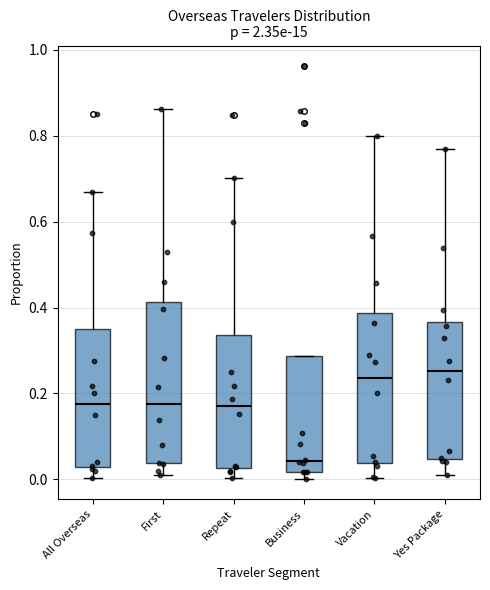

Which box's median line is the lowest?

Business